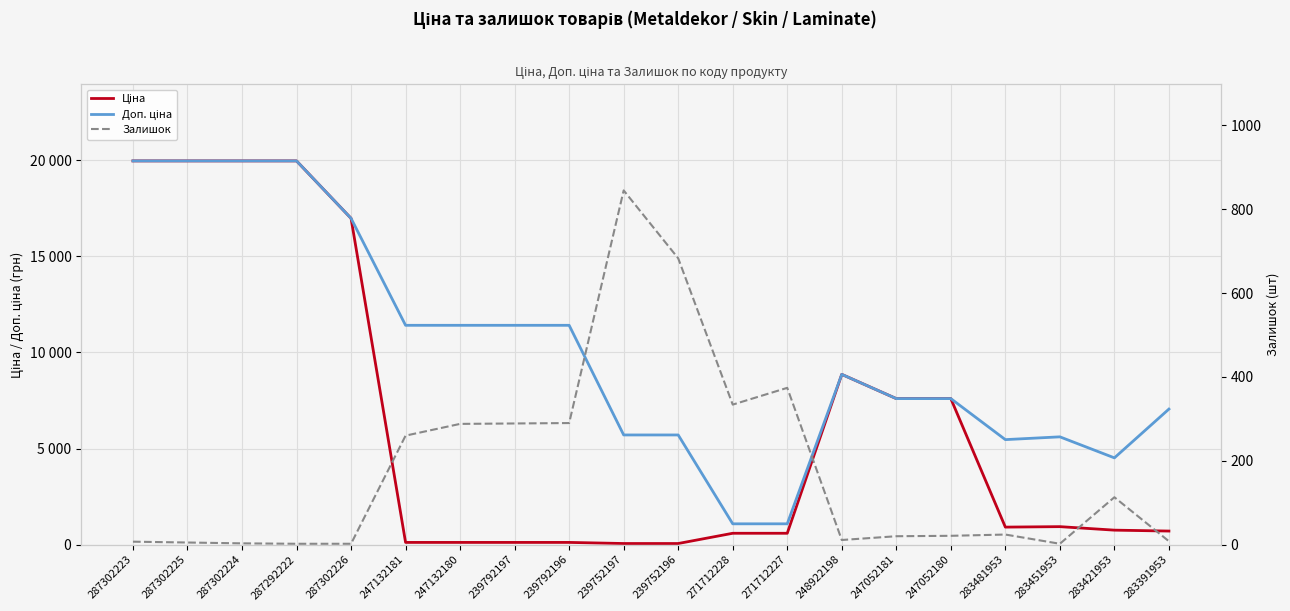

Count the number of data series in this chart.

3